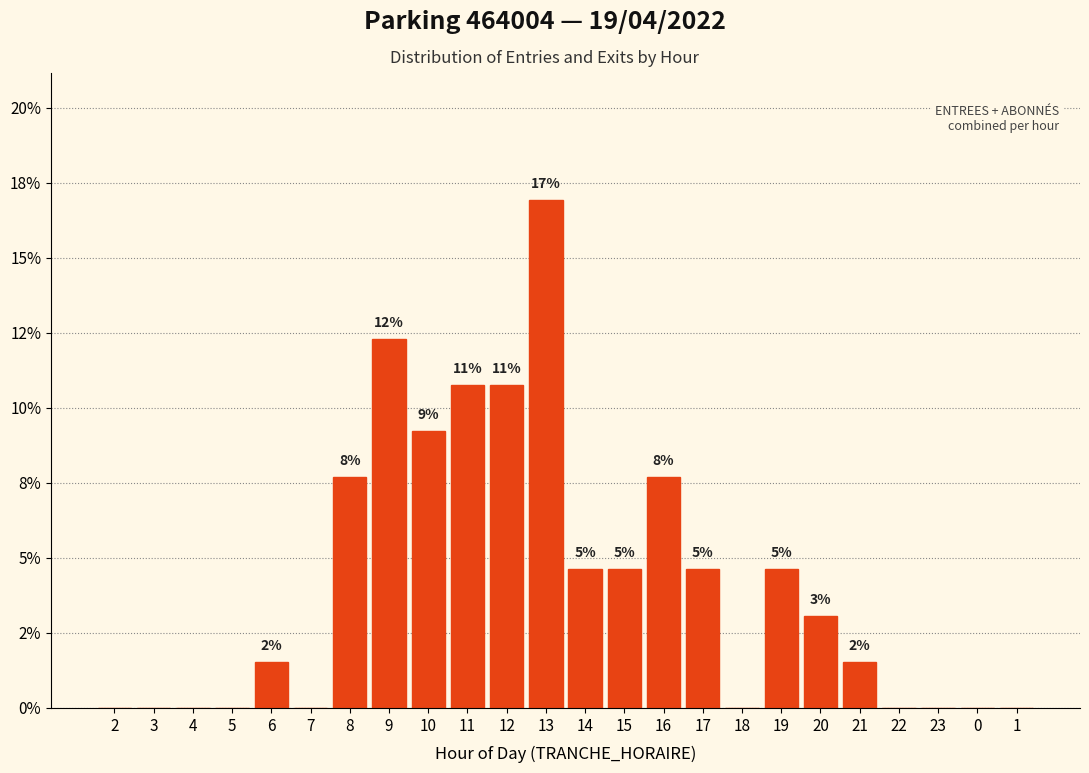

Are the bars horizontal?

No